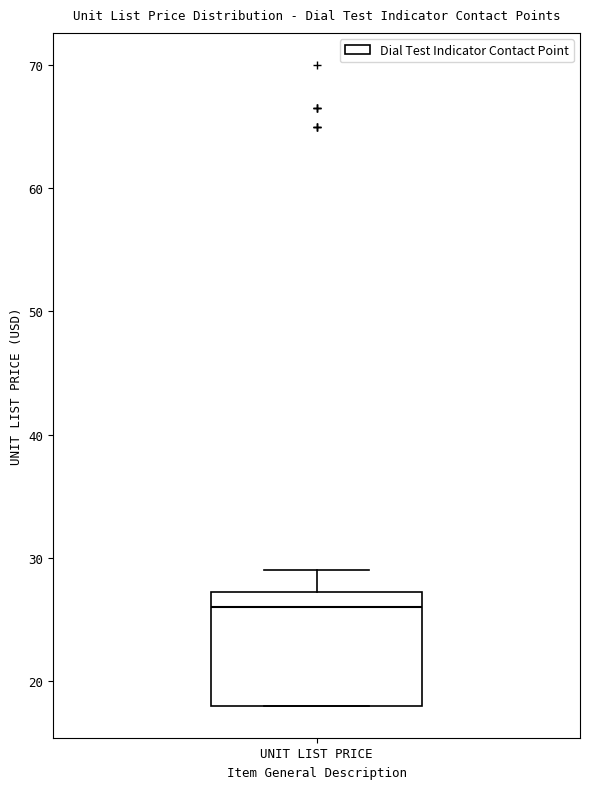

Read this box plot against the y-axis: the position of the median line, the range covered by the box, and the ends of both whiskers. The values are not printed on the chart, so give them approximately, as read against the axis.

median 26, box 18 to 27, whiskers 18 to 29